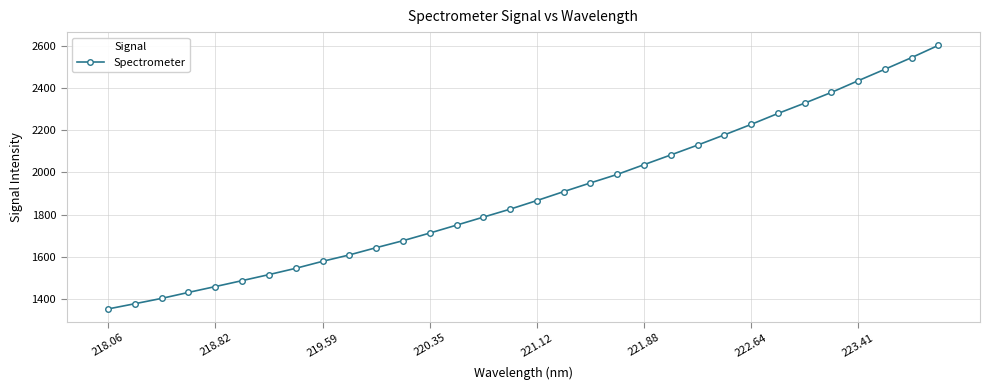

What is the difference between the second highest and minimum values?

1190.3